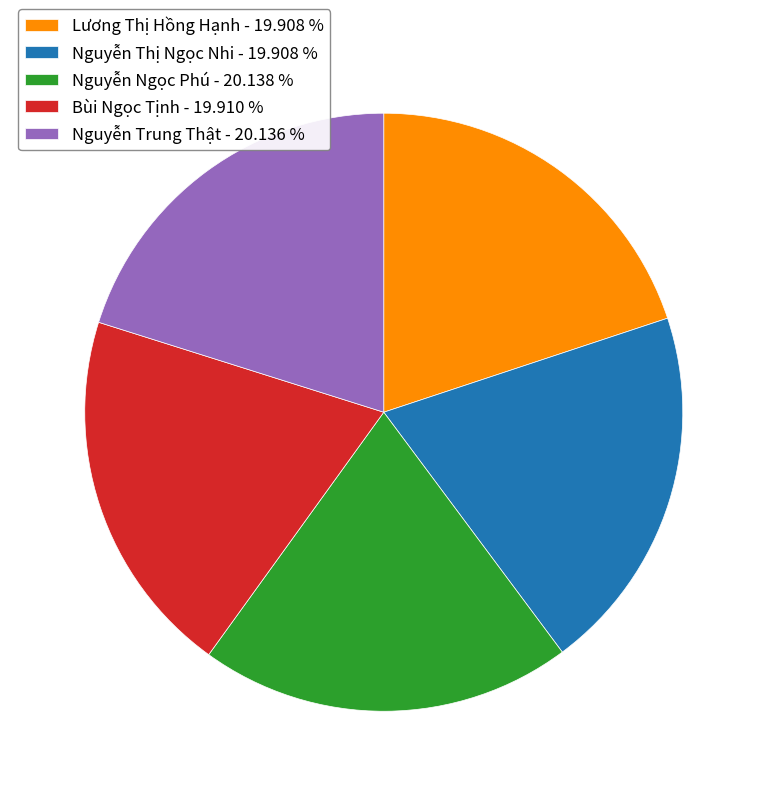

The Nguyễn Ngọc Phú slice represents 32% of the pie. True or false?

False